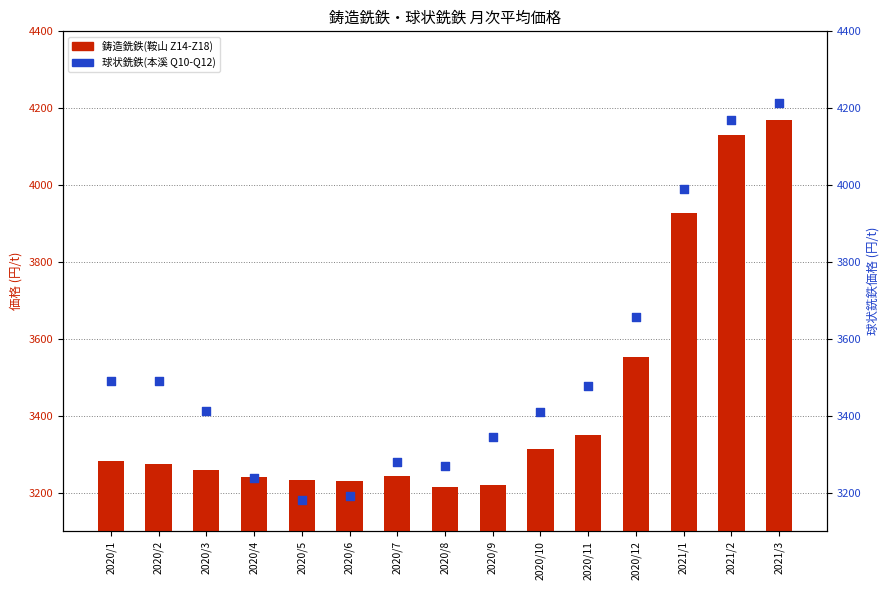

Which series reaches the minimum Y coordinate?

球状銑鉄(本溪 Q10-Q12)